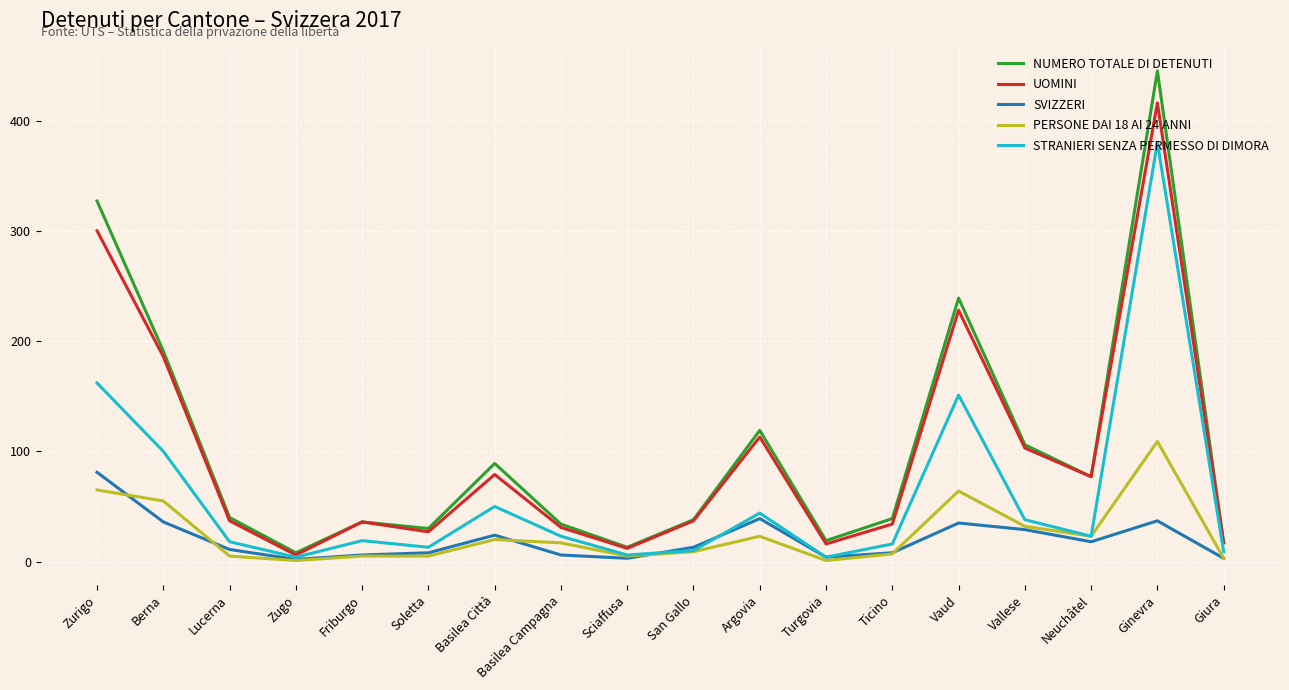

How many categories are shown in the chart?

18